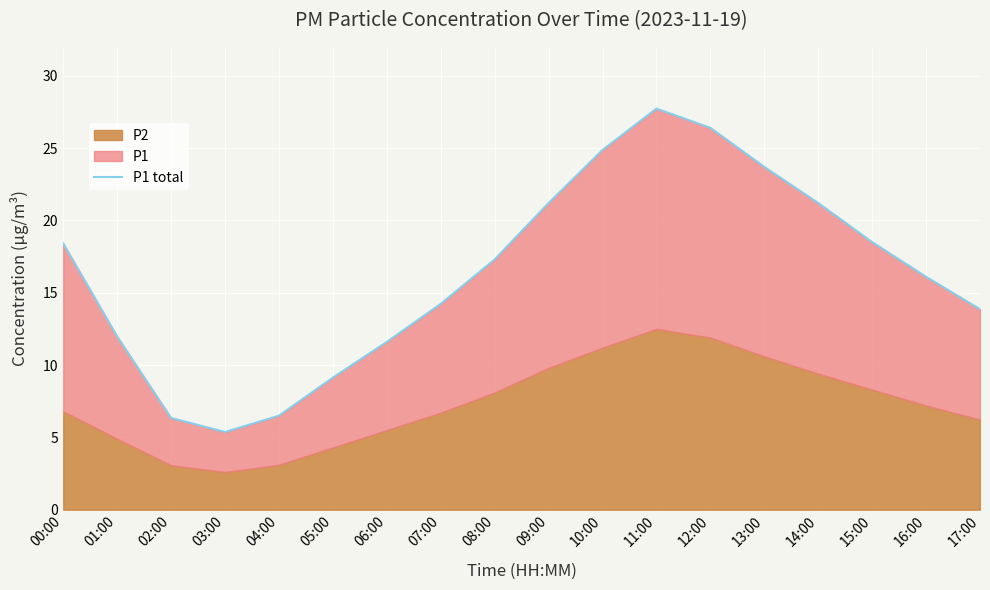

Count the number of values greater than 17.

9